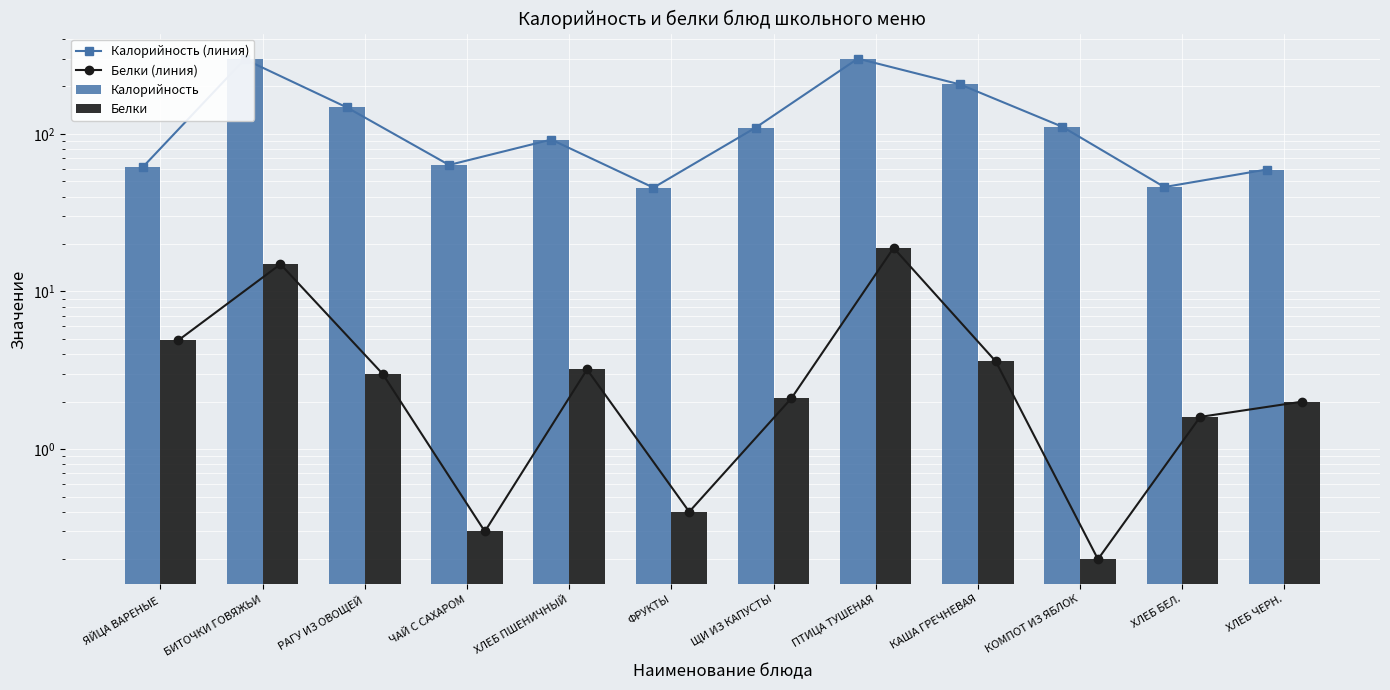

What are all the series names shown in the legend?

Калорийность (линия), Белки (линия), Калорийность, Белки